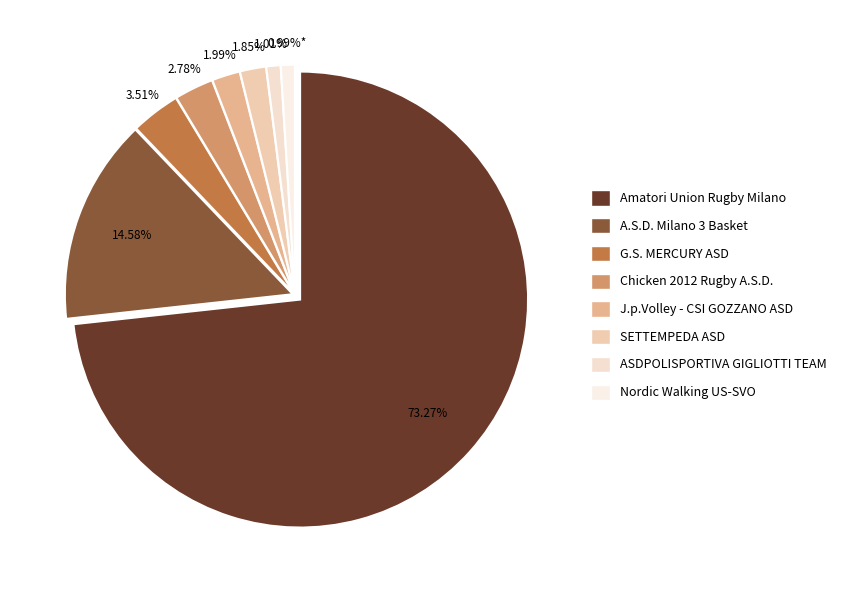

To the nearest percent, what is the difference between the G.S. MERCURY ASD and SETTEMPEDA ASD slice percentages?

2%